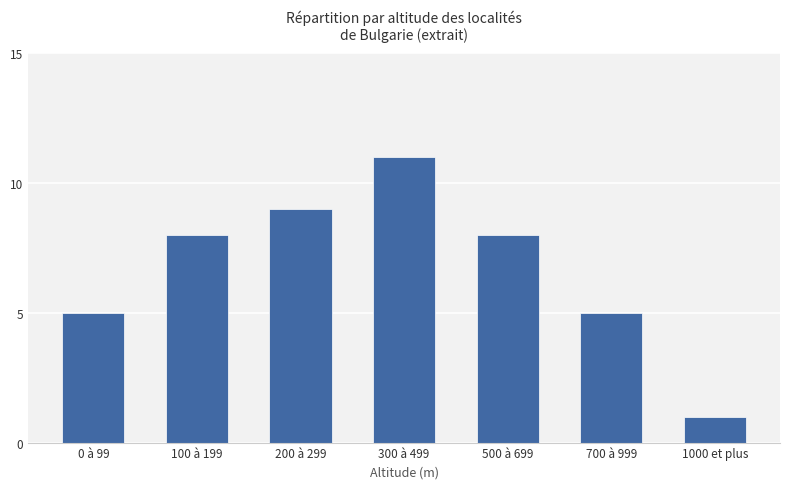

What is the label of the 2nd bar from the right?

700 à 999